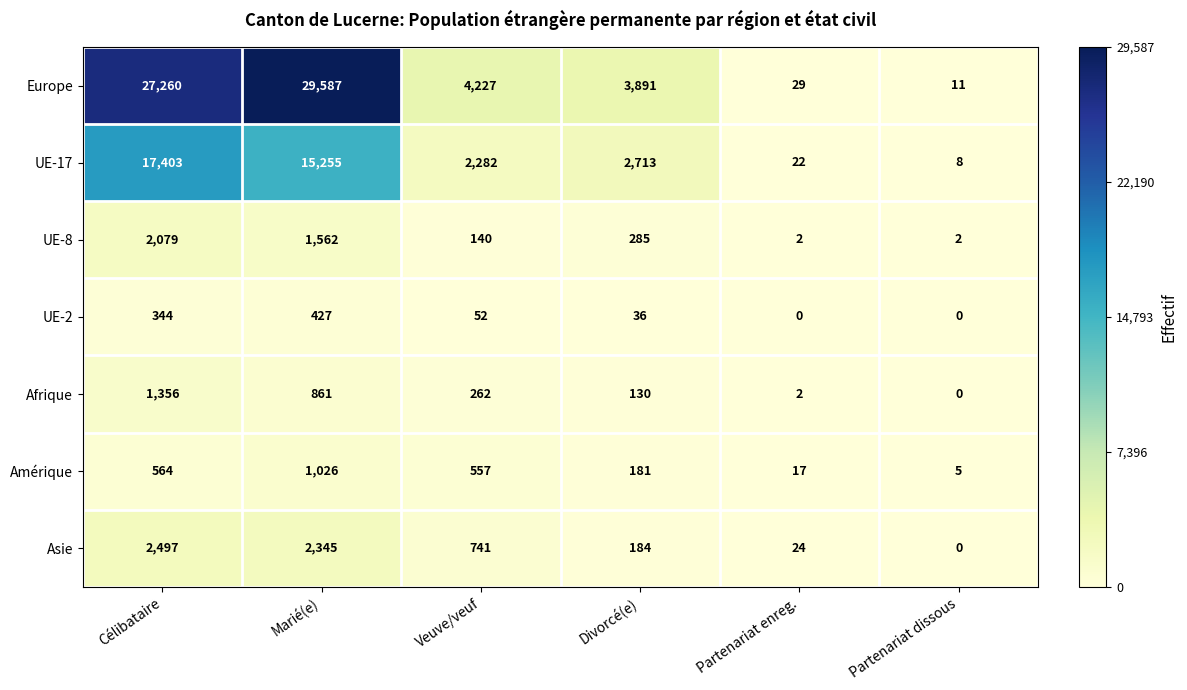

The value of UE-2 at Marié(e) is 681. True or false?

False